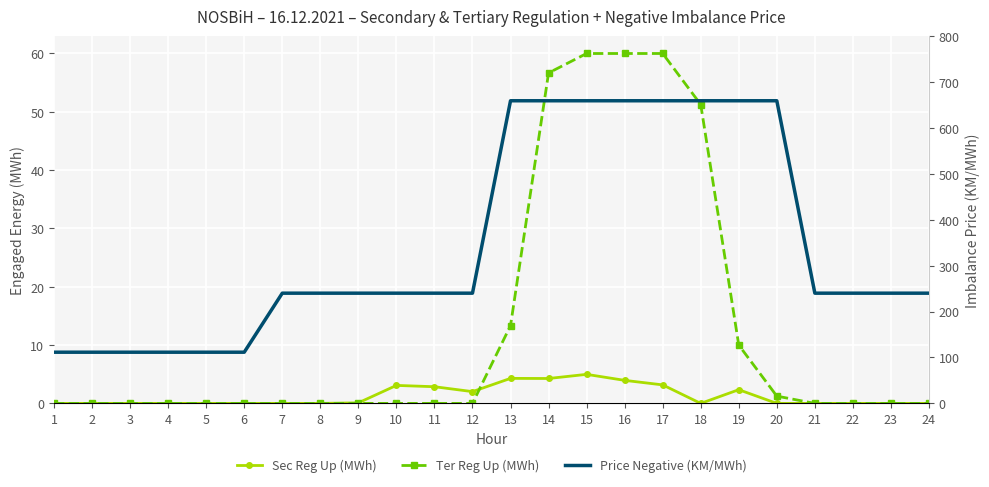

The value of Sec Reg Up (MWh) at 8 is 0.0. True or false?

True